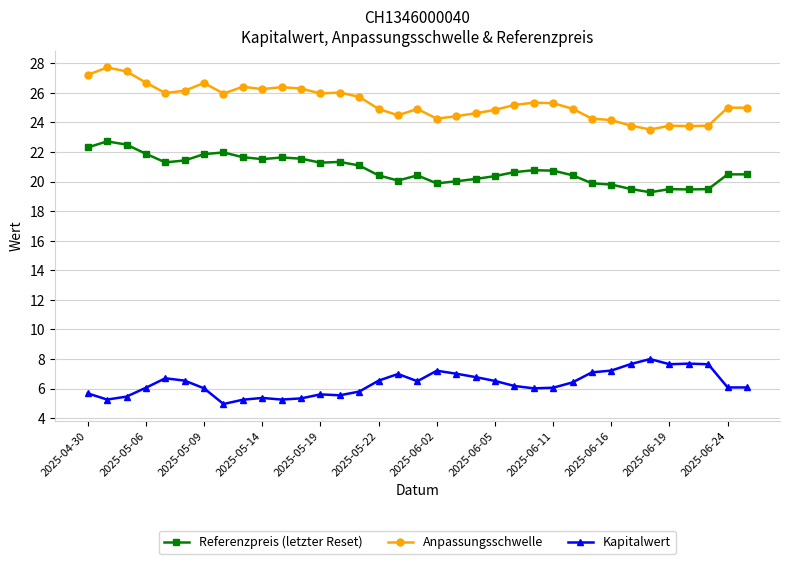

Is this an area chart (filled region under the line)?

No